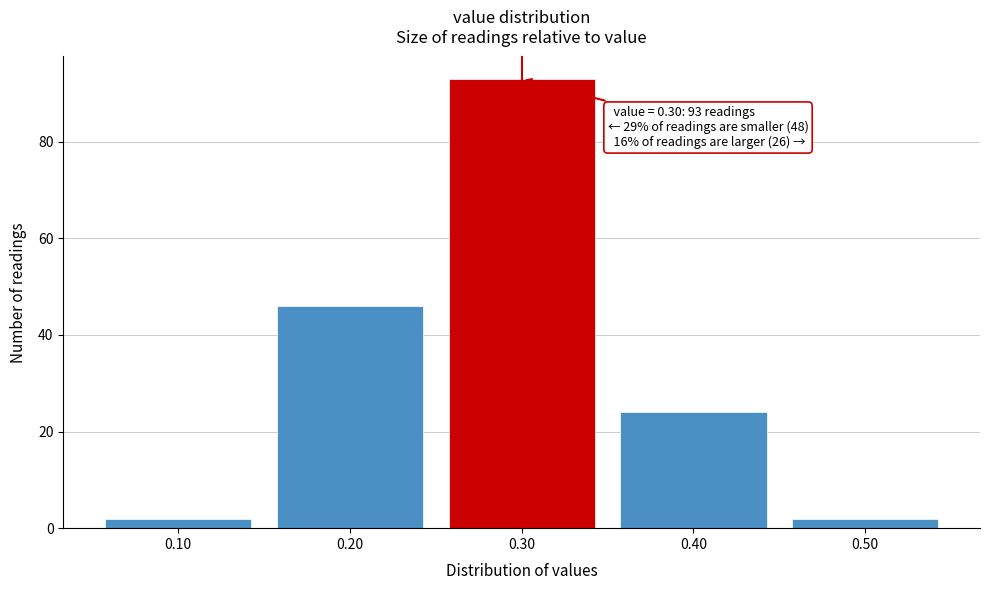

Over which range of the x-axis is the bar tallest?

0.25 to 0.35